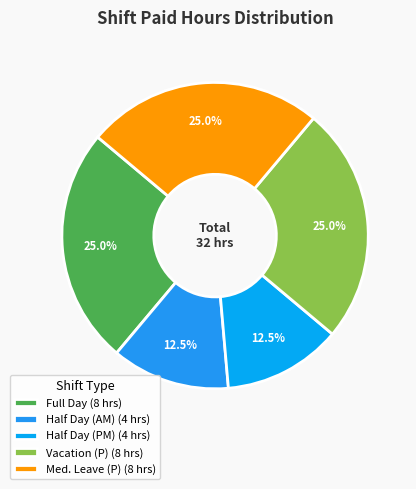

How many slices are in this pie chart?

5